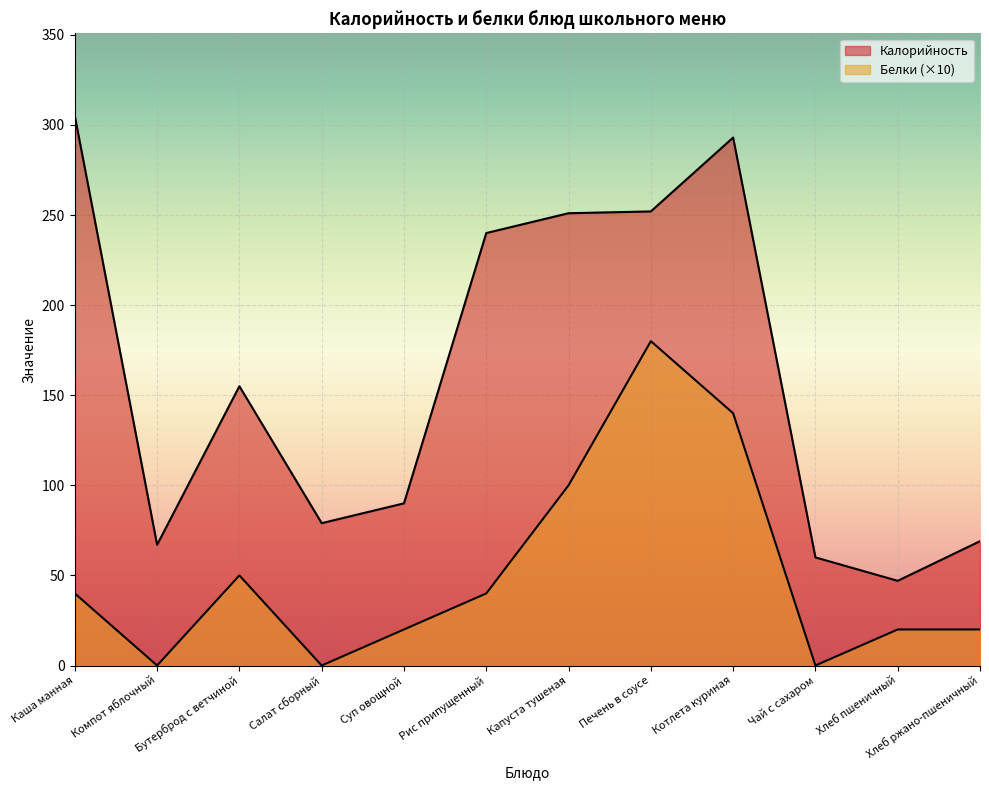

At how many categories does at least one series exceed 168?

5